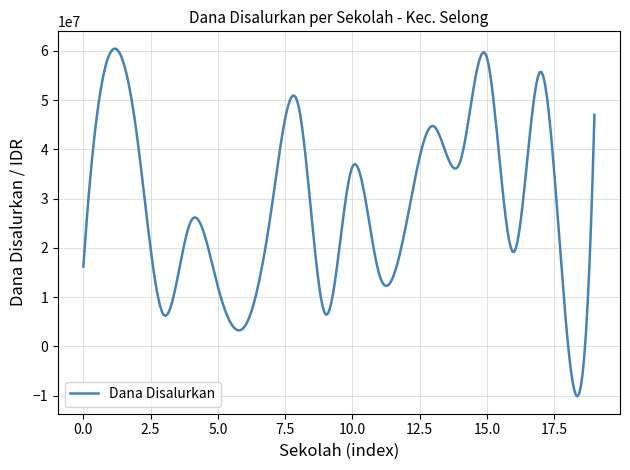

How many lines are shown in the chart?

1